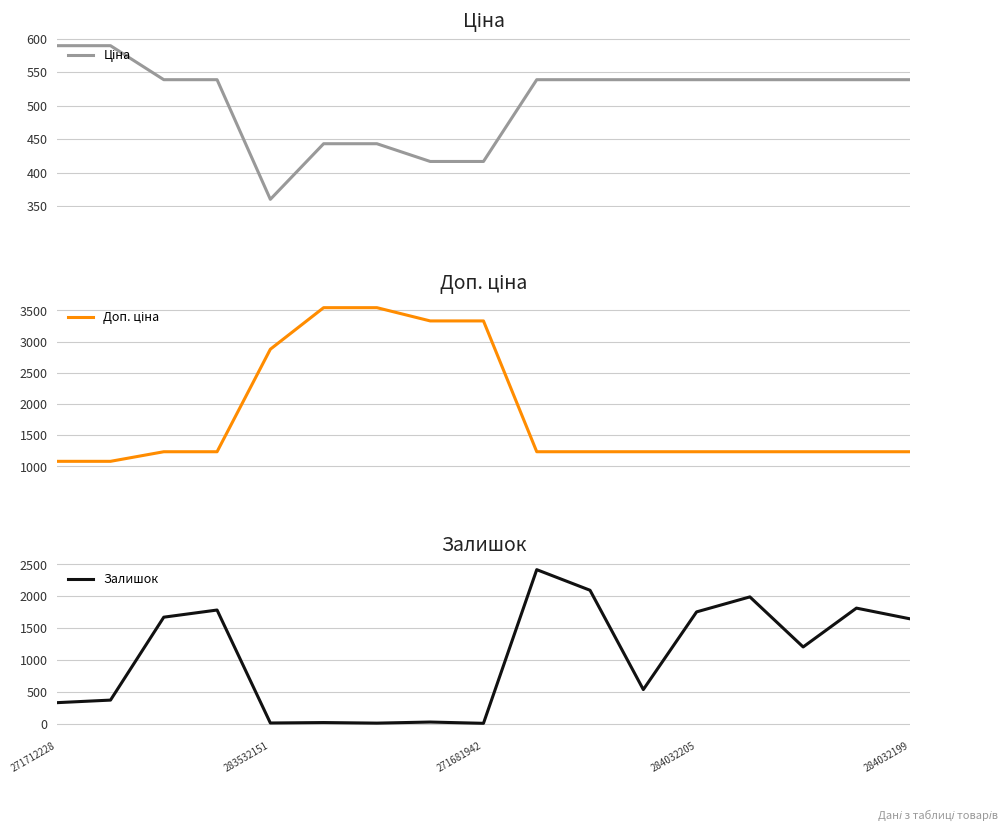

What are all the series names shown in the legend?

Ціна, Доп. ціна, Залишок